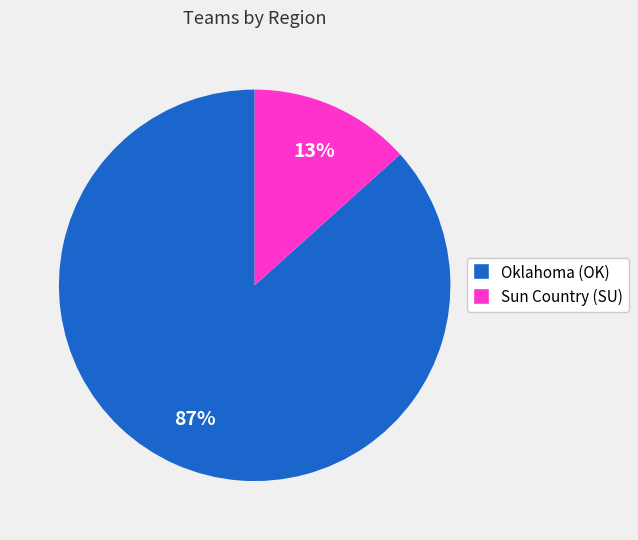

Is the sum of Oklahoma (OK) and Sun Country (SU) greater than half?

Yes